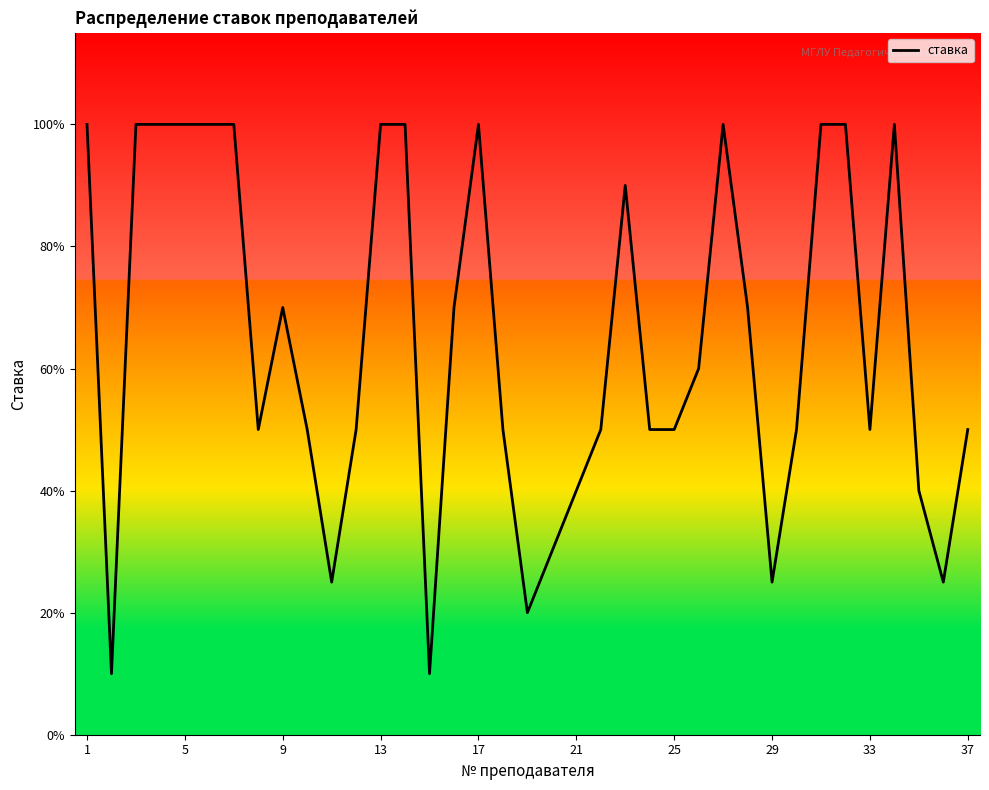

Does the chart display data point markers on the line(s)?

No